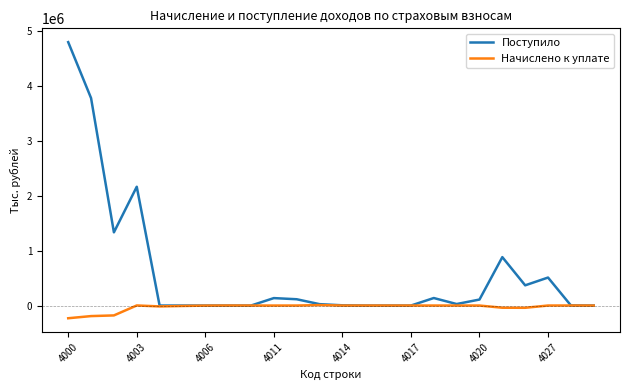

Rank the series by their maximum value, from highest to lowest.

Поступило, Начислено к уплате